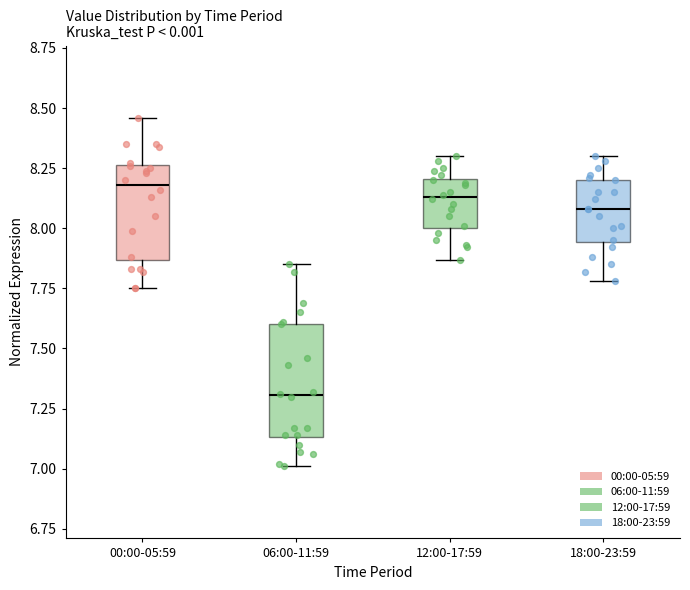

Which box's median line is the highest?

00:00-05:59